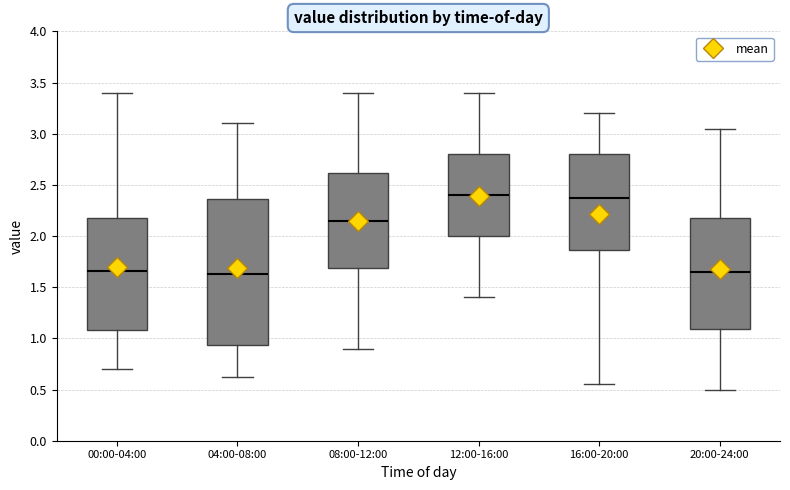

Which box is the tallest, from its lower edge to its upper edge?

04:00-08:00